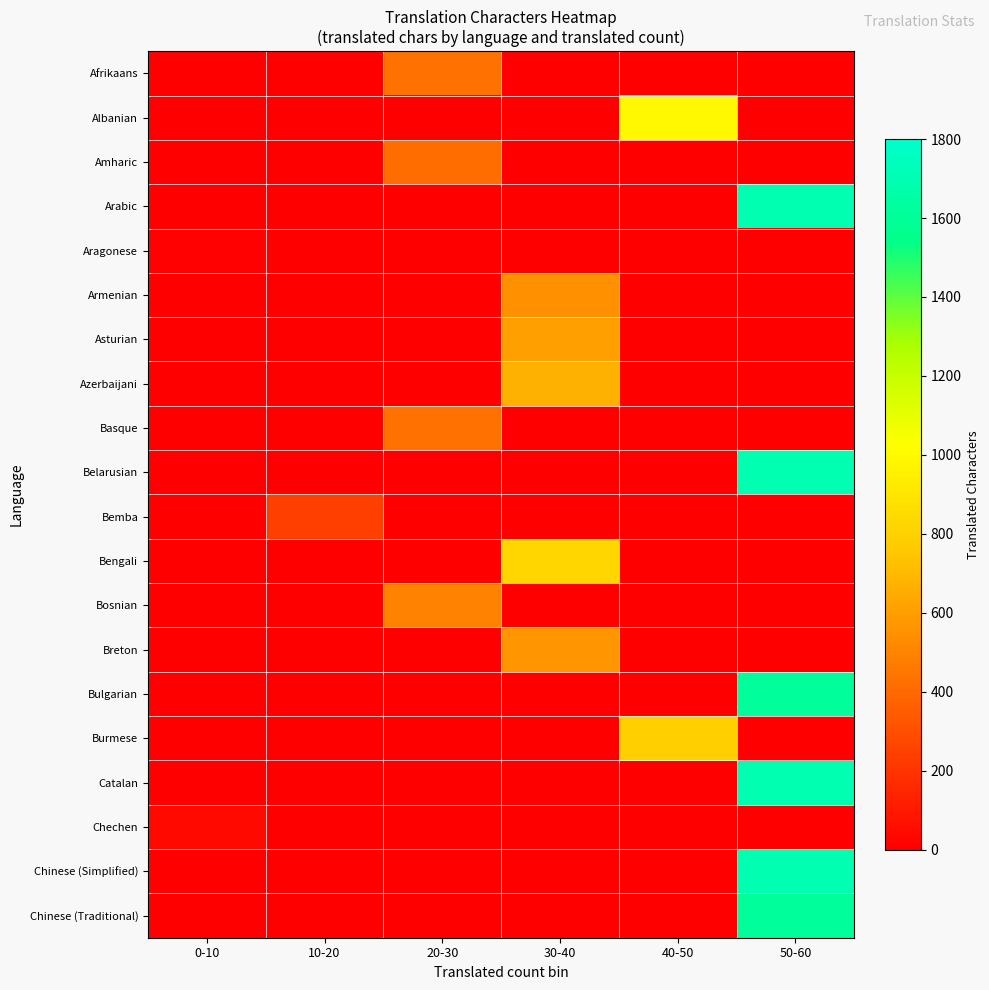

Reading right to left, list all the values displayed in this chart.

Afrikaans: 50-60=0	40-50=0	30-40=0	20-30=432	10-20=0	0-10=0
Albanian: 50-60=0	40-50=994	30-40=0	20-30=0	10-20=0	0-10=0
Amharic: 50-60=0	40-50=0	30-40=0	20-30=414	10-20=0	0-10=0
Arabic: 50-60=1698	40-50=0	30-40=0	20-30=0	10-20=0	0-10=0
Aragonese: 50-60=0	40-50=0	30-40=0	20-30=0	10-20=0	0-10=11
Armenian: 50-60=0	40-50=0	30-40=549	20-30=0	10-20=0	0-10=0
Asturian: 50-60=0	40-50=0	30-40=606	20-30=0	10-20=0	0-10=0
Azerbaijani: 50-60=0	40-50=0	30-40=670	20-30=0	10-20=0	0-10=0
Basque: 50-60=0	40-50=0	30-40=0	20-30=430	10-20=0	0-10=0
Belarusian: 50-60=1698	40-50=0	30-40=0	20-30=0	10-20=0	0-10=0
Bemba: 50-60=0	40-50=0	30-40=0	20-30=0	10-20=241	0-10=0
Bengali: 50-60=0	40-50=0	30-40=827	20-30=0	10-20=0	0-10=0
Bosnian: 50-60=0	40-50=0	30-40=0	20-30=496	10-20=0	0-10=0
Breton: 50-60=0	40-50=0	30-40=566	20-30=0	10-20=0	0-10=0
Bulgarian: 50-60=1615	40-50=0	30-40=0	20-30=0	10-20=0	0-10=0
Burmese: 50-60=0	40-50=793	30-40=0	20-30=0	10-20=0	0-10=0
Catalan: 50-60=1698	40-50=0	30-40=0	20-30=0	10-20=0	0-10=0
Chechen: 50-60=0	40-50=0	30-40=0	20-30=0	10-20=0	0-10=38
Chinese (Simplified): 50-60=1698	40-50=0	30-40=0	20-30=0	10-20=0	0-10=0
Chinese (Traditional): 50-60=1615	40-50=0	30-40=0	20-30=0	10-20=0	0-10=0